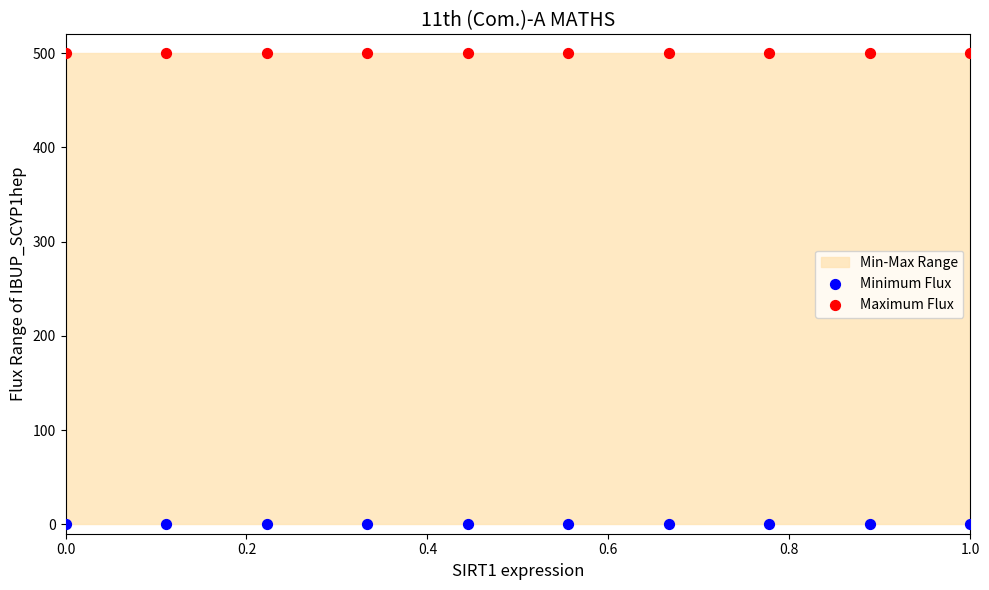

Which series contains the lowest Y value?

Minimum Flux